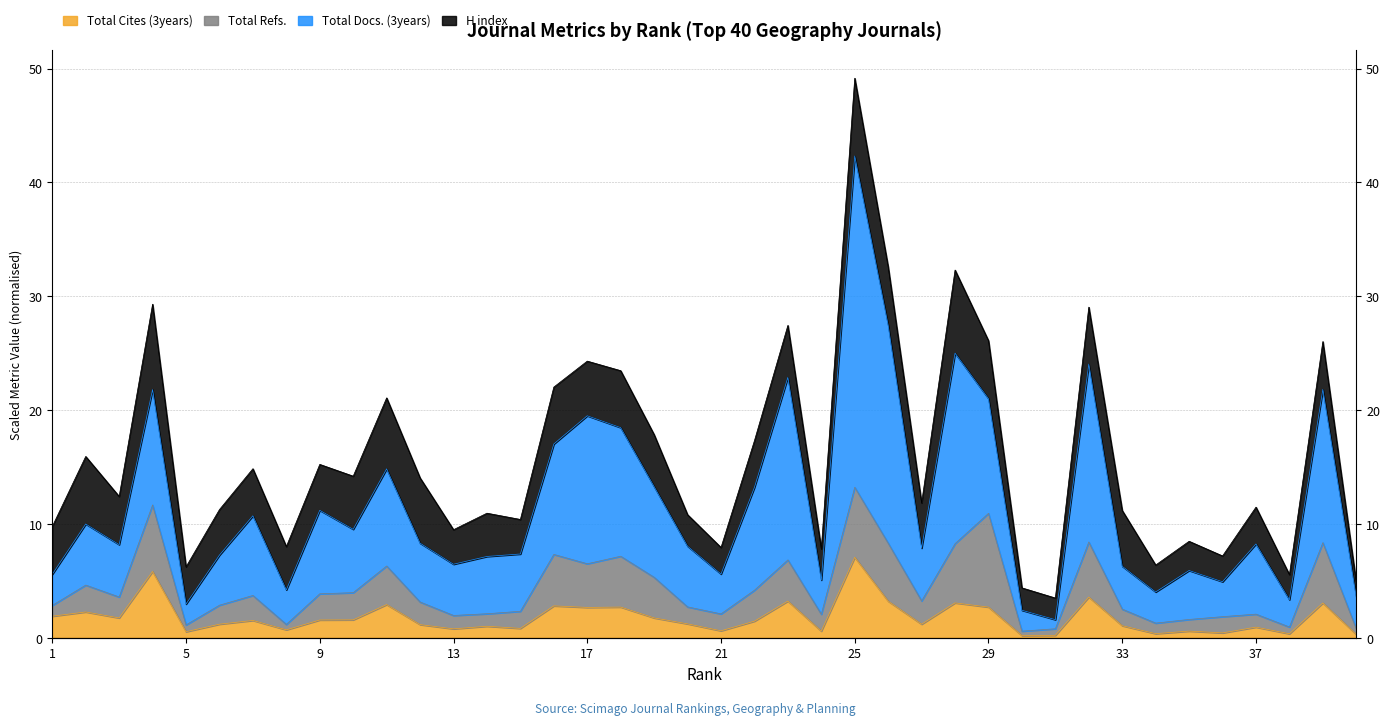

The value of Total Cites (3years) at 11 is 1.9. True or false?

False